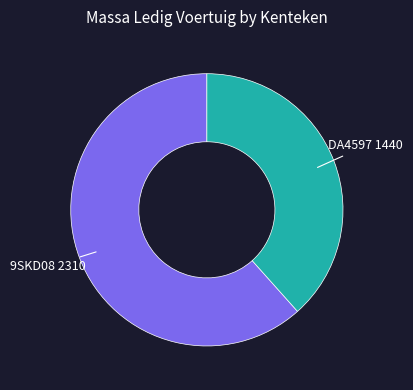

Is there any slice that represents more than half of the pie?

Yes